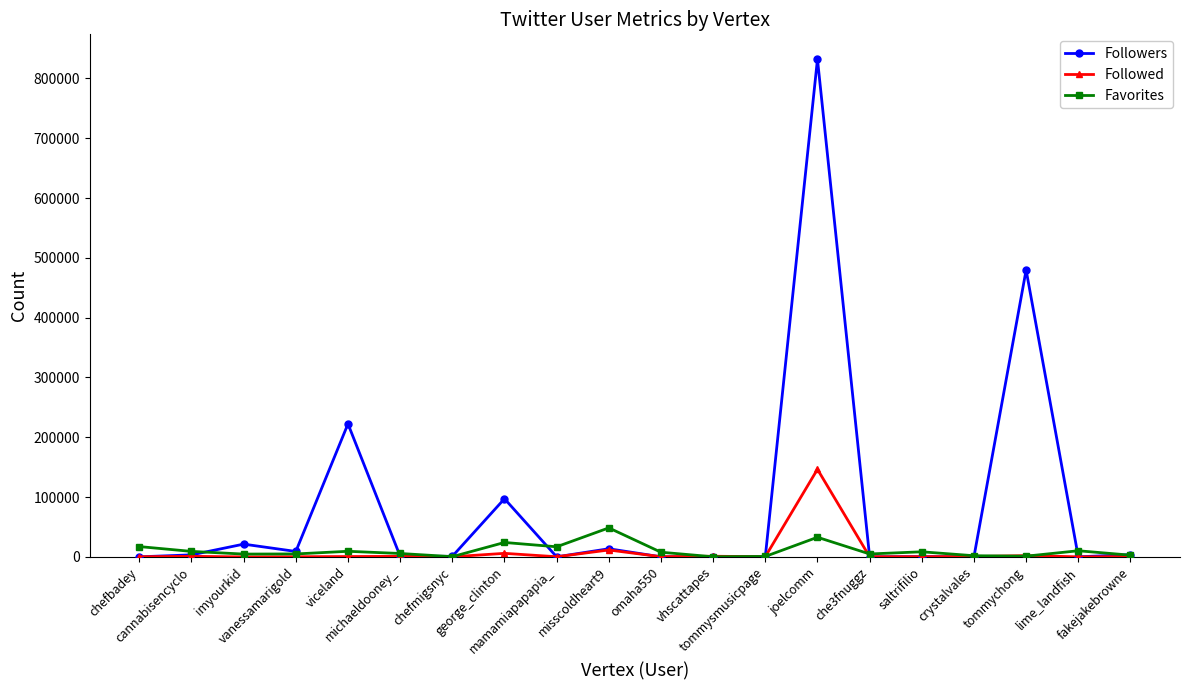

At how many categories does at least one series exceed 125904?

3